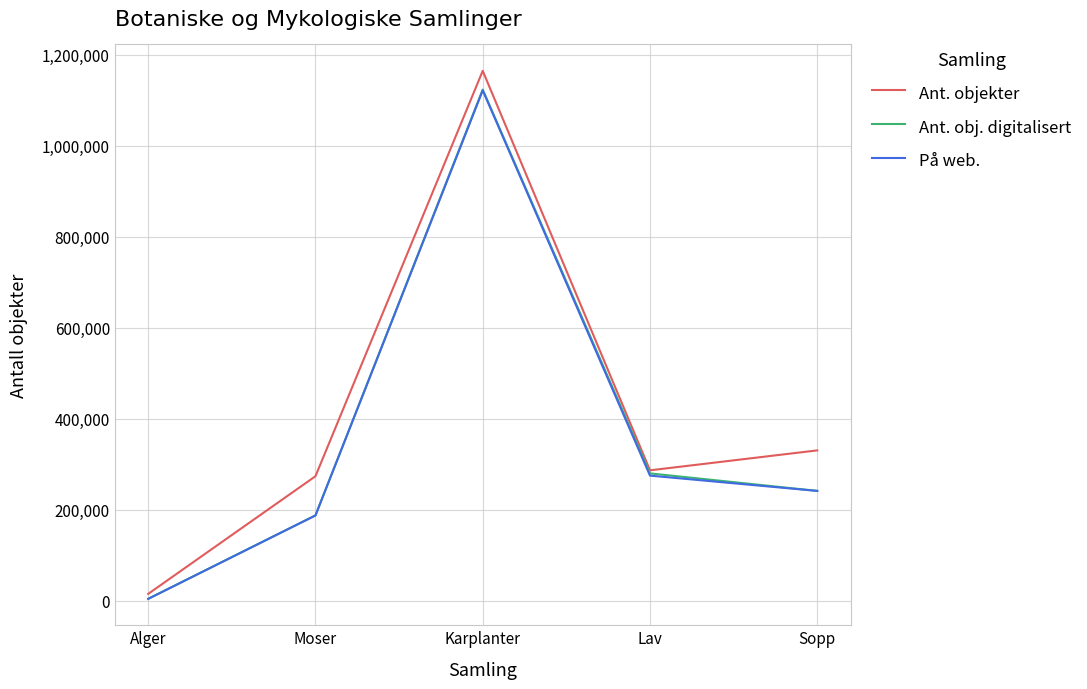

Which series has the widest spread of values?

Ant. objekter